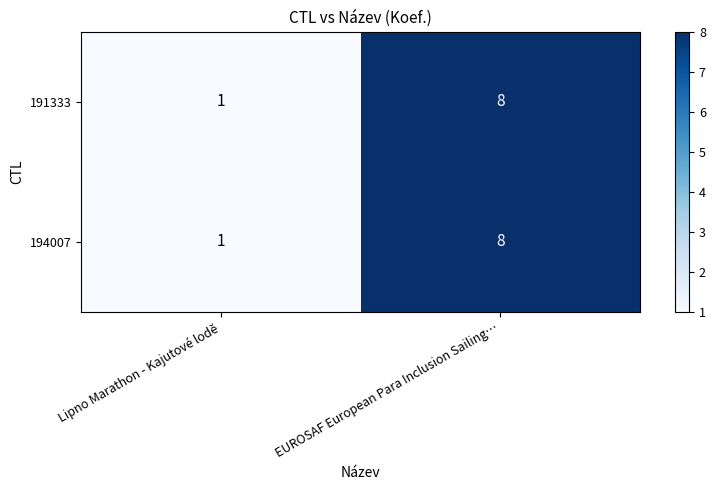

Reading left to right, transcribe all the data shown in this chart.

191333: Lipno Marathon - Kajutové lodě=1	EUROSAF European Para Inclusion Sailing…=8
194007: Lipno Marathon - Kajutové lodě=1	EUROSAF European Para Inclusion Sailing…=8